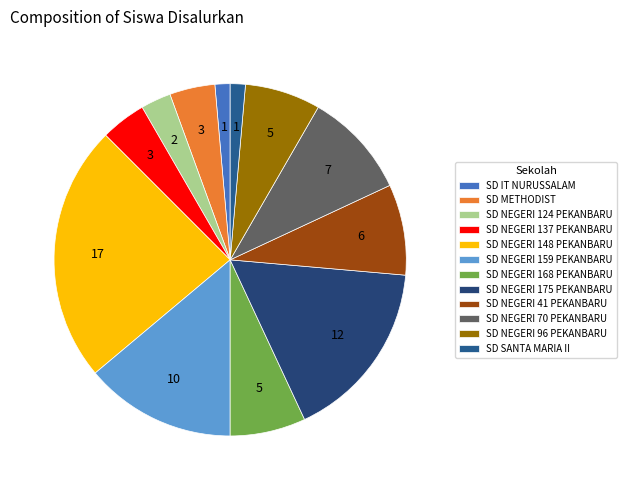

Is it true that SD SANTA MARIA II is 11% of the pie?

False